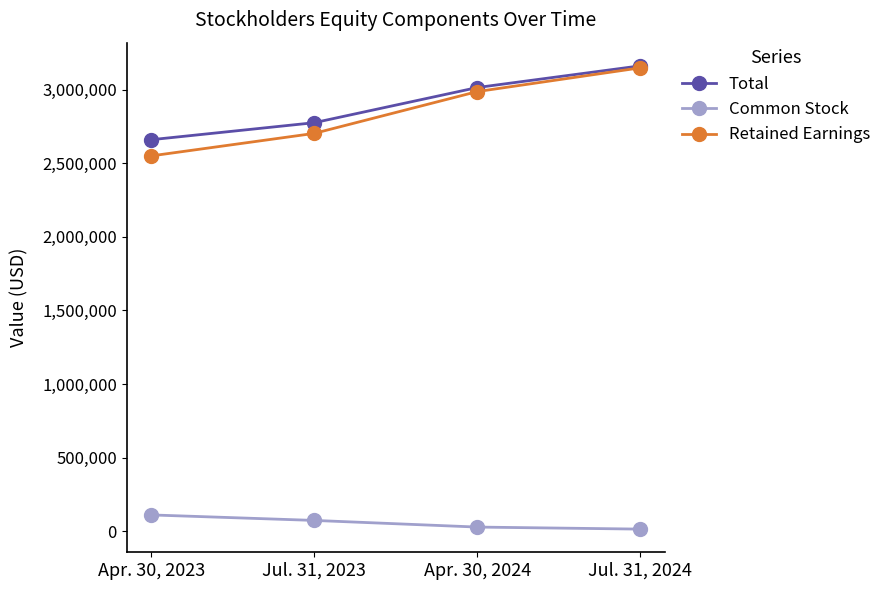

Reading right to left, extract all data points from this chart.

Total: 3162920	3015381	2776295	2660666
Common Stock: 13557	27453	72643	110037
Retained Earnings: 3149363	2987928	2703652	2550629